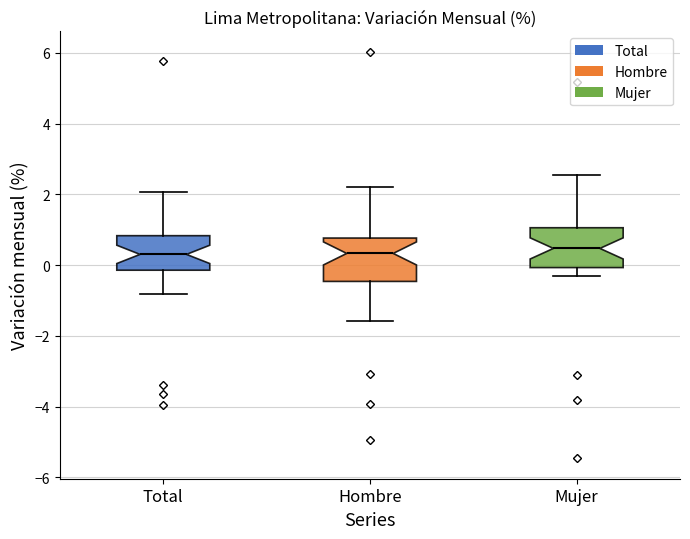

Where is the lower edge of the box for Hombre on the y-axis? The values are not printed on the chart, so give them approximately, as read against the axis.

-0.4